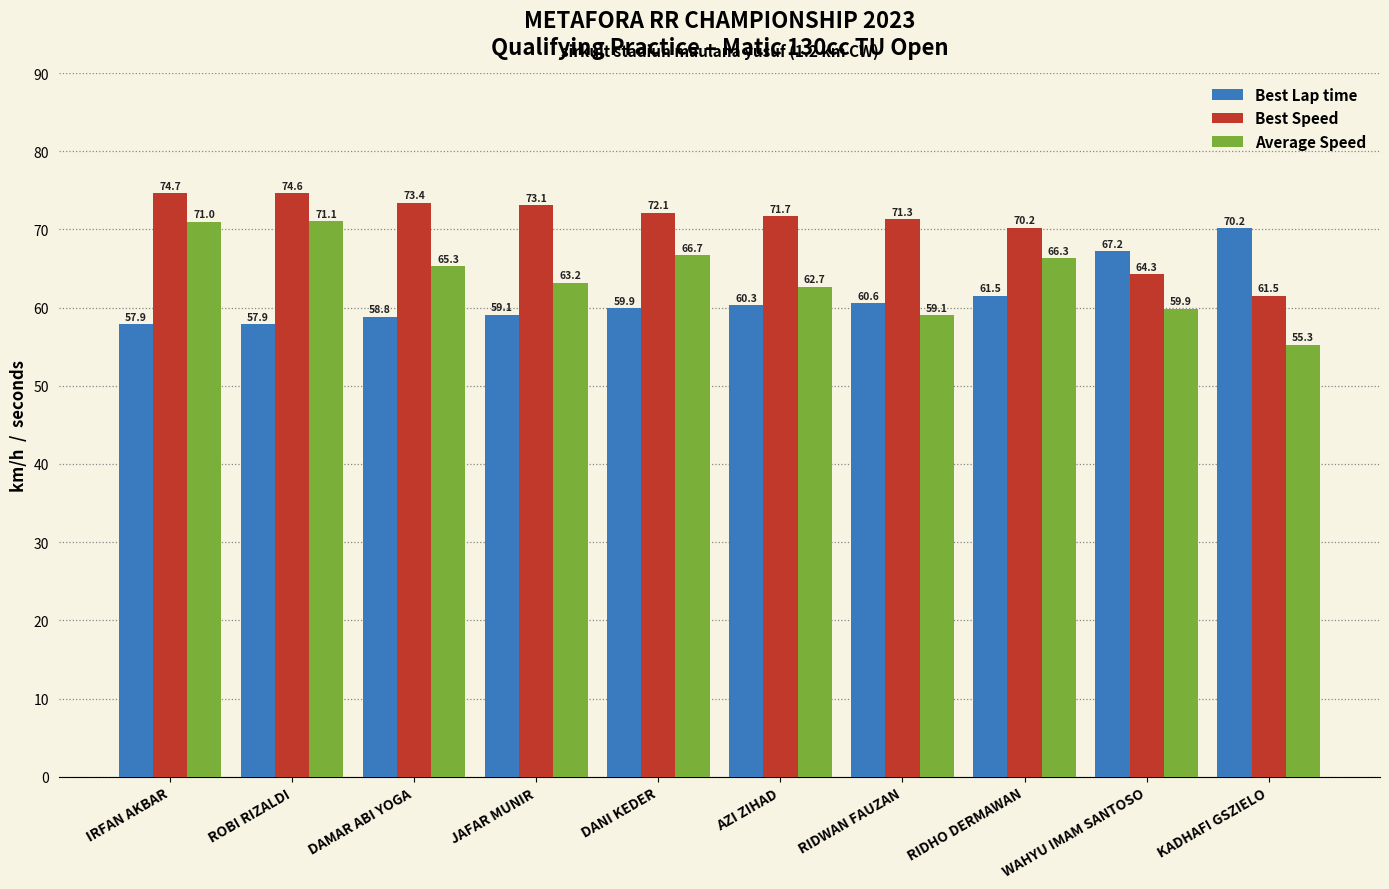

Between JAFAR MUNIR and RIDWAN FAUZAN, which series saw the biggest shift?

Average Speed